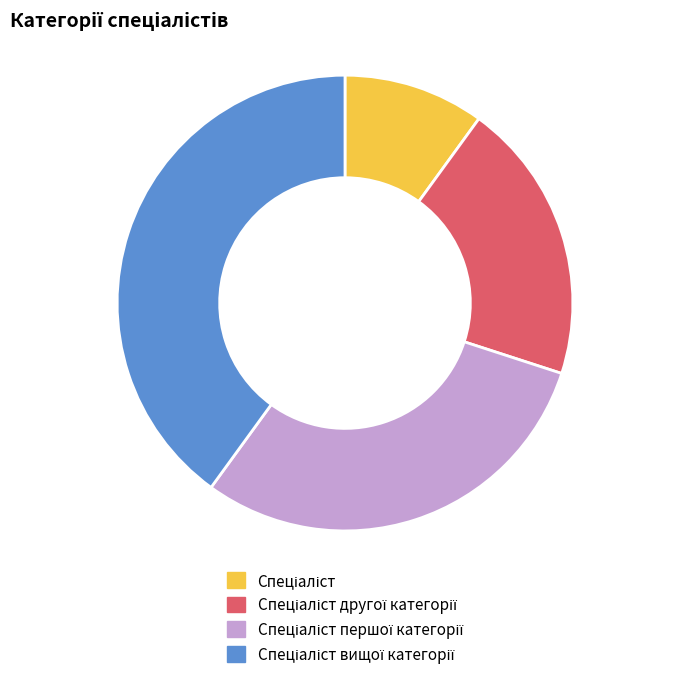

Does any single category account for the majority?

No